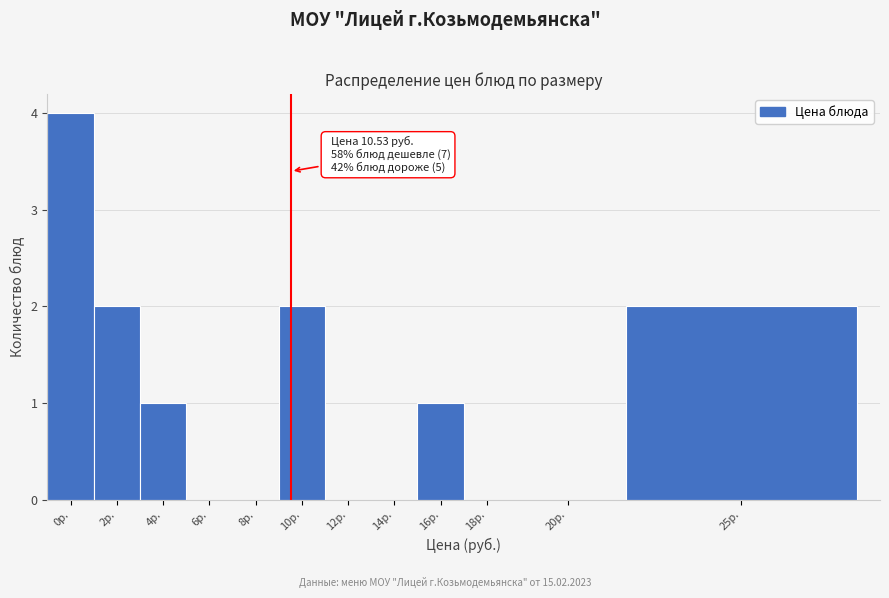

Reading left to right, list all the values displayed in this chart.

0р.=4	2р.=2	4р.=1	6р.=0	8р.=0	10р.=2	12р.=0	14р.=0	16р.=1	18р.=0	20р.=0	25р.=2